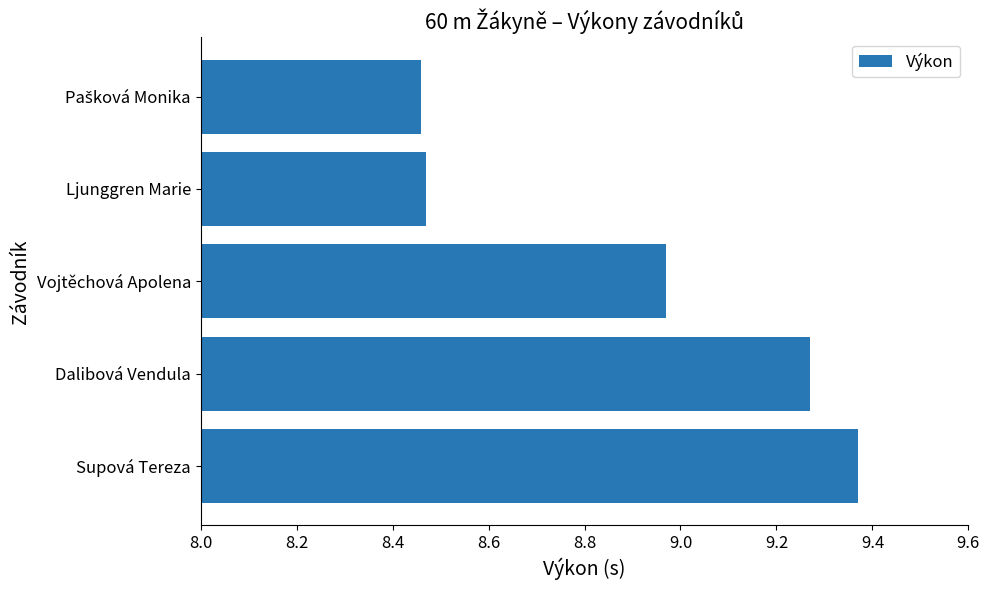

The value at Dalibová Vendula is 12.4. True or false?

False